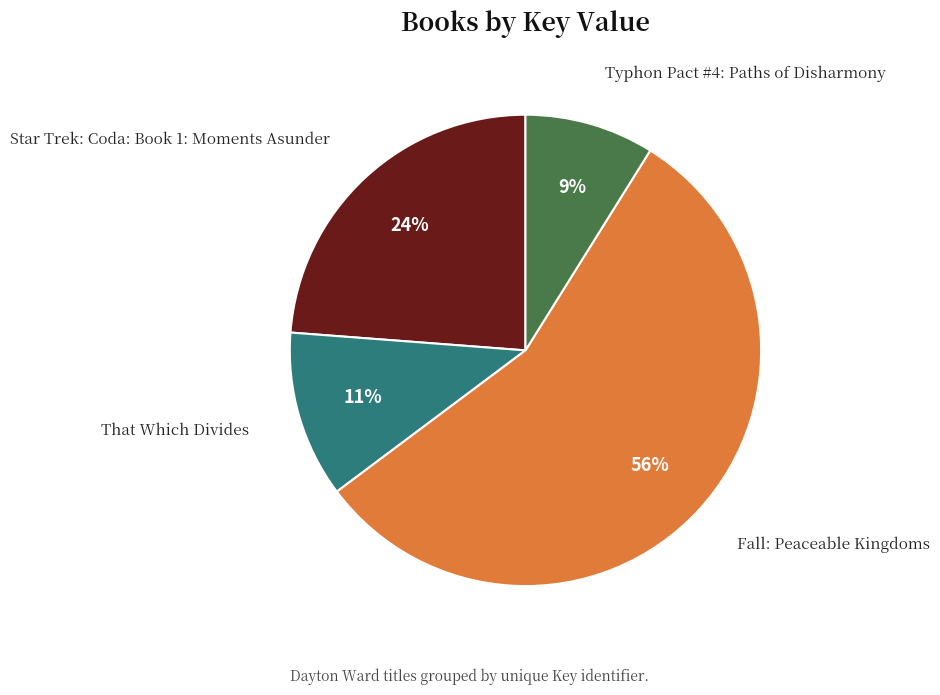

Is there any slice that represents more than half of the pie?

Yes